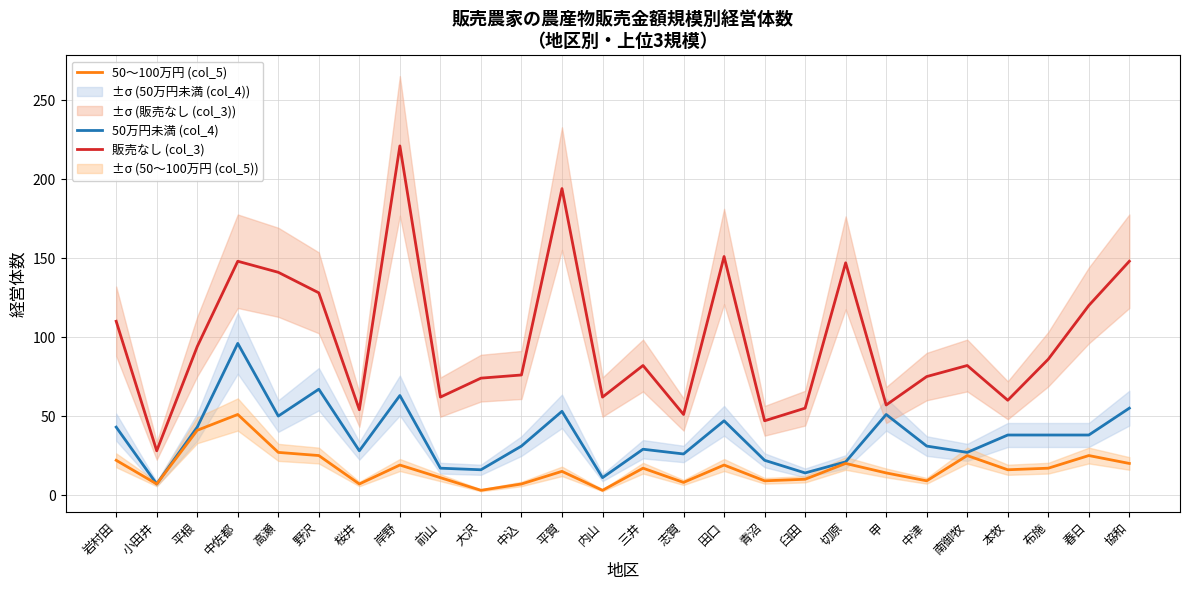

Which series has the largest range (max minus min)?

販売なし (col_3)